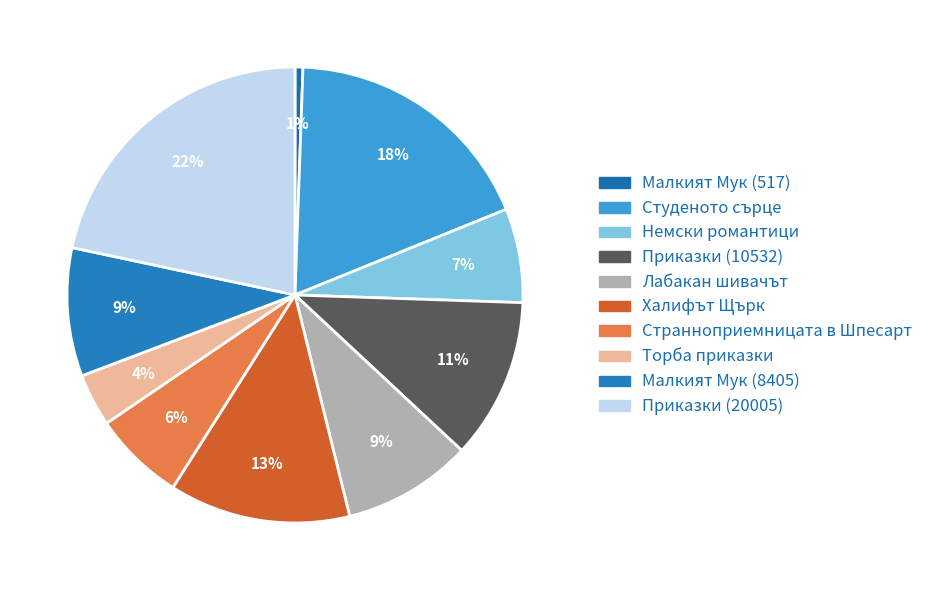

What percentage do Приказки (20005) and Приказки (10532) together represent?

33.1%